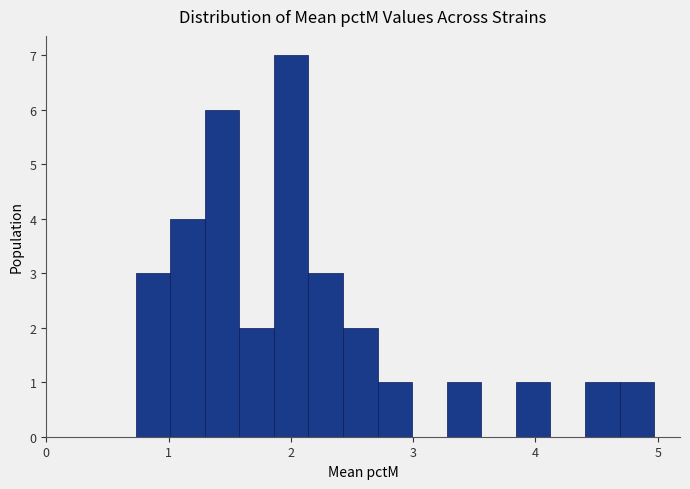

Around what value on the x-axis is the tallest bar? Give the approximate position of its centre, as read against the axis.

2.0